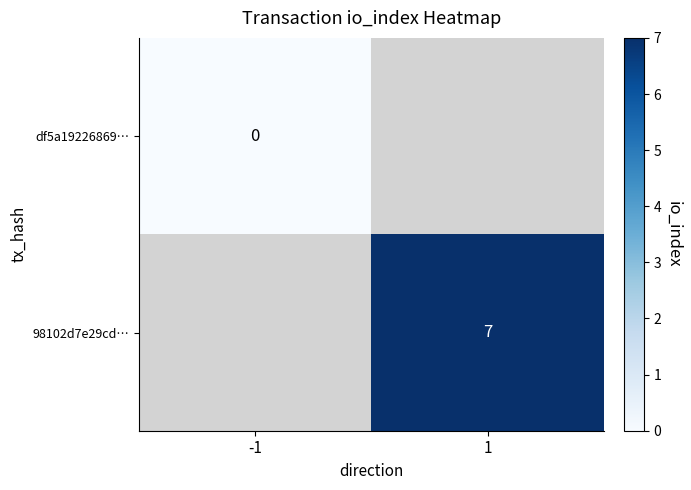

Is it true that 98102d7e29cd… equals 7 at 1?

True